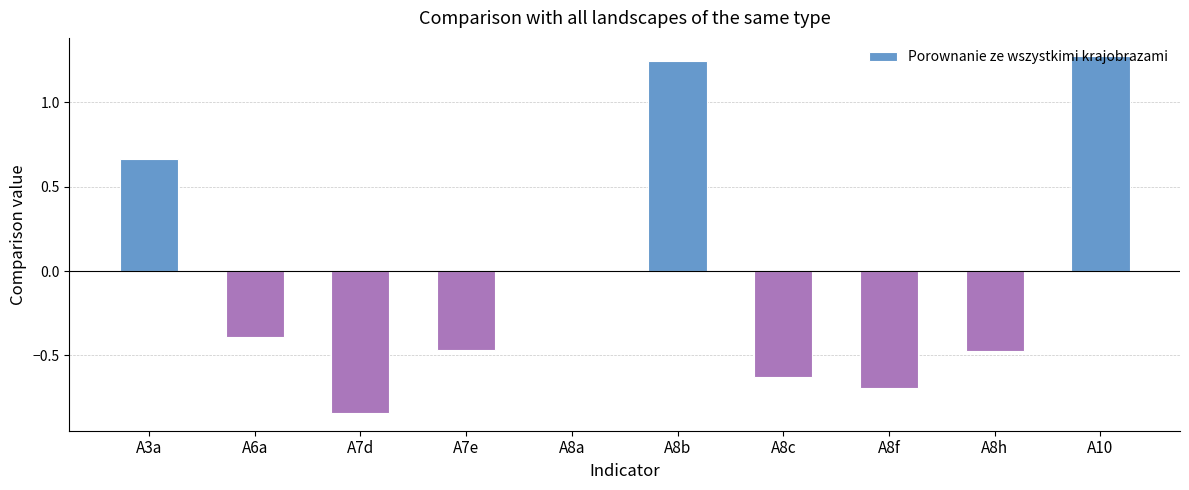

The chart shows a value of 1.1 at A3a. True or false?

False